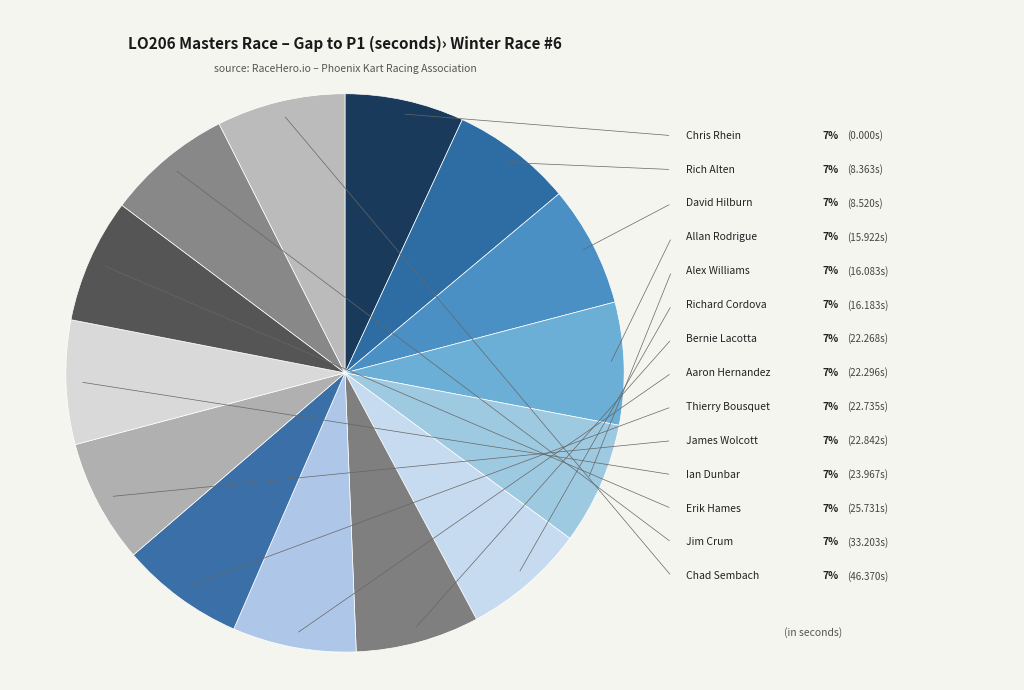

How many slices are in this pie chart?

14